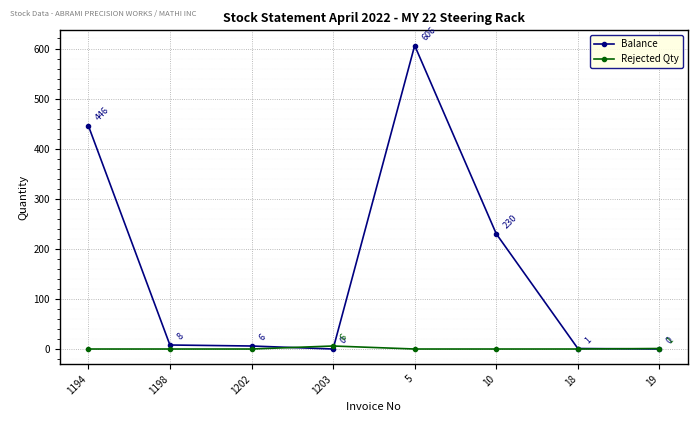

At how many categories does at least one series exceed 502?

1